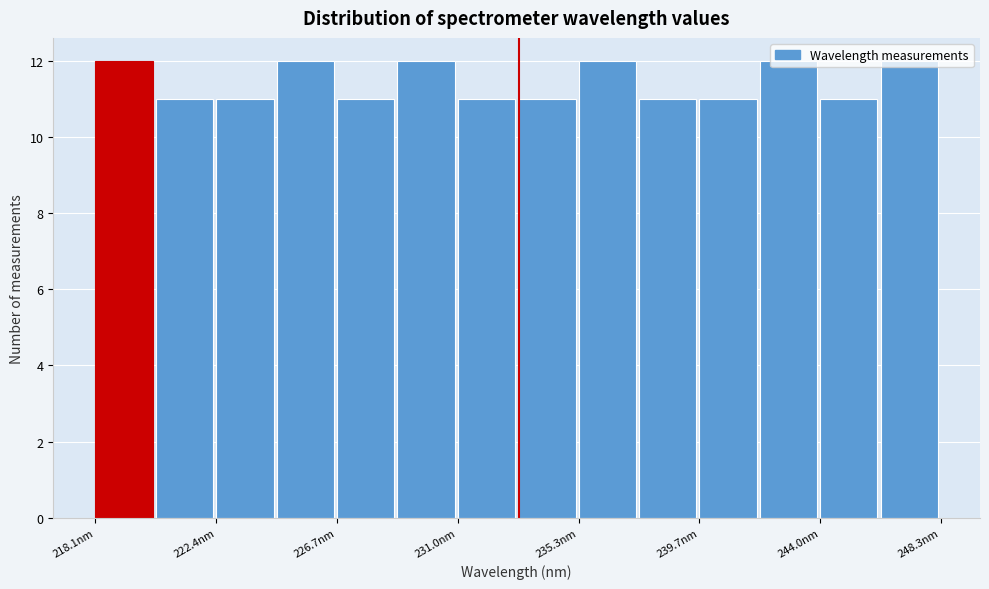

Reading left to right, list every bar in this chart as the range it spans on the x-axis followed by its height. Neither the bar edges nor the heights are printed on the chart, so give them approximately, as read against the axes.

218.0 to 220.0: 12
220.0 to 222.5: 11
222.5 to 224.5: 11
224.5 to 226.5: 12
226.5 to 229.0: 11
229.0 to 231.0: 12
231.0 to 233.0: 11
233.0 to 235.5: 11
235.5 to 237.5: 12
237.5 to 239.5: 11
239.5 to 242.0: 11
242.0 to 244.0: 12
244.0 to 246.0: 11
246.0 to 248.5: 12